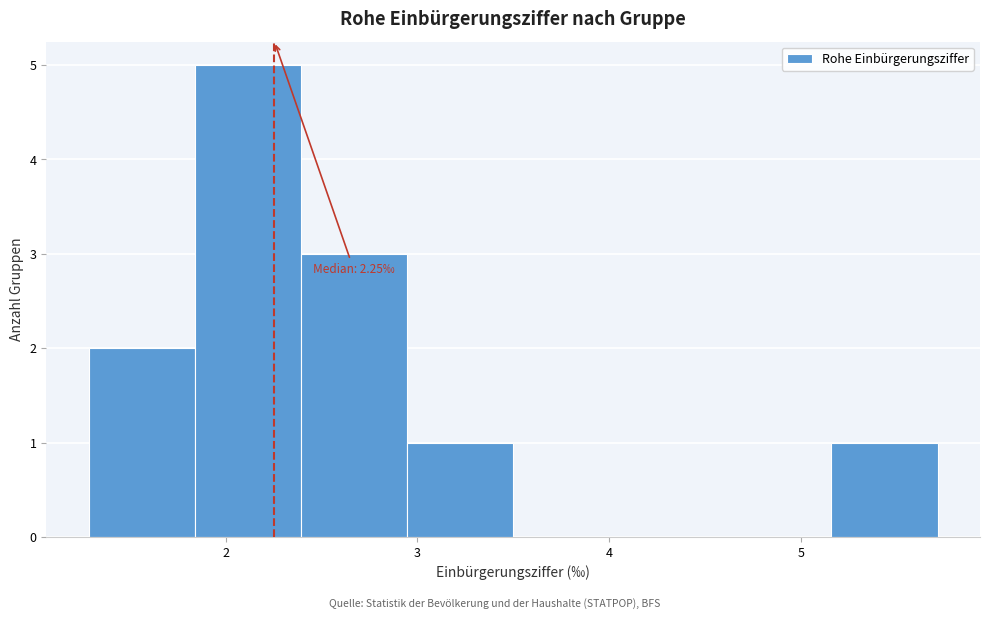

Which range on the x-axis has the tallest bar?

1.8 to 2.4